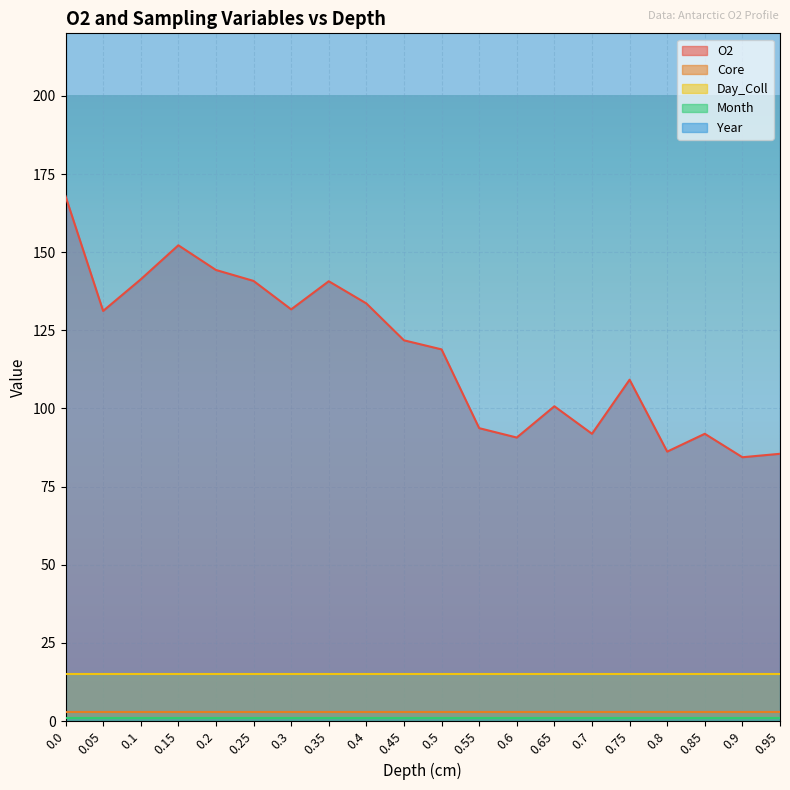

Does the chart display data point markers on the line(s)?

No